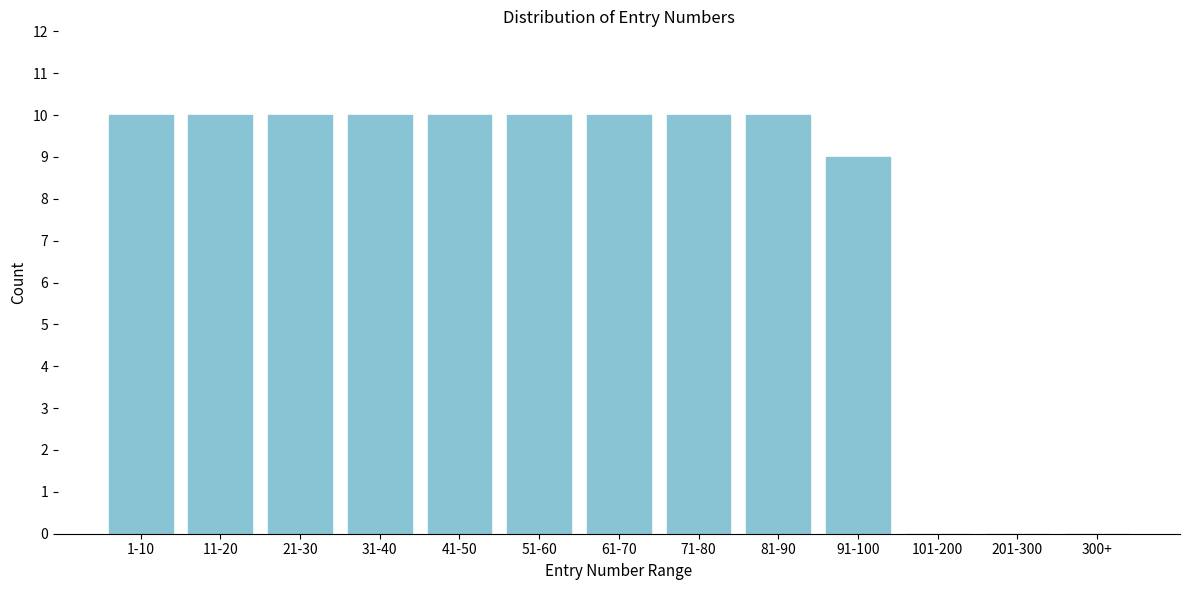

Reading left to right, transcribe all the data shown in this chart.

1-10=10	11-20=10	21-30=10	31-40=10	41-50=10	51-60=10	61-70=10	71-80=10	81-90=10	91-100=9	101-200=0	201-300=0	300+=0